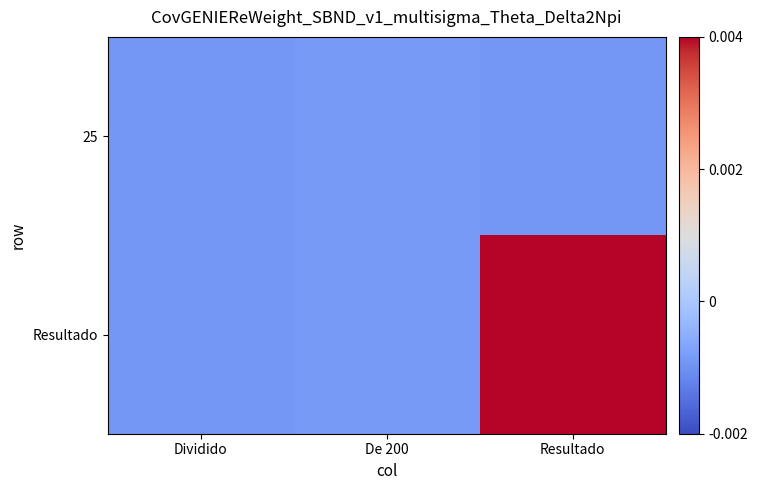

At how many categories does at least one series exceed 0?

1